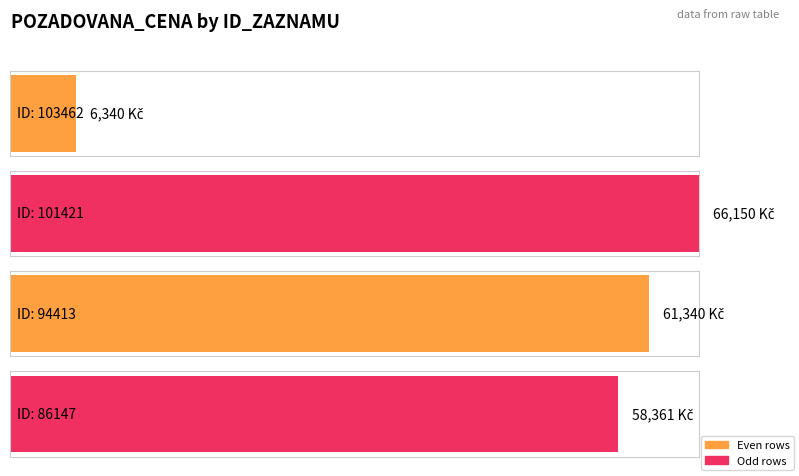

What is the value of the 2nd bar from the left?

66150